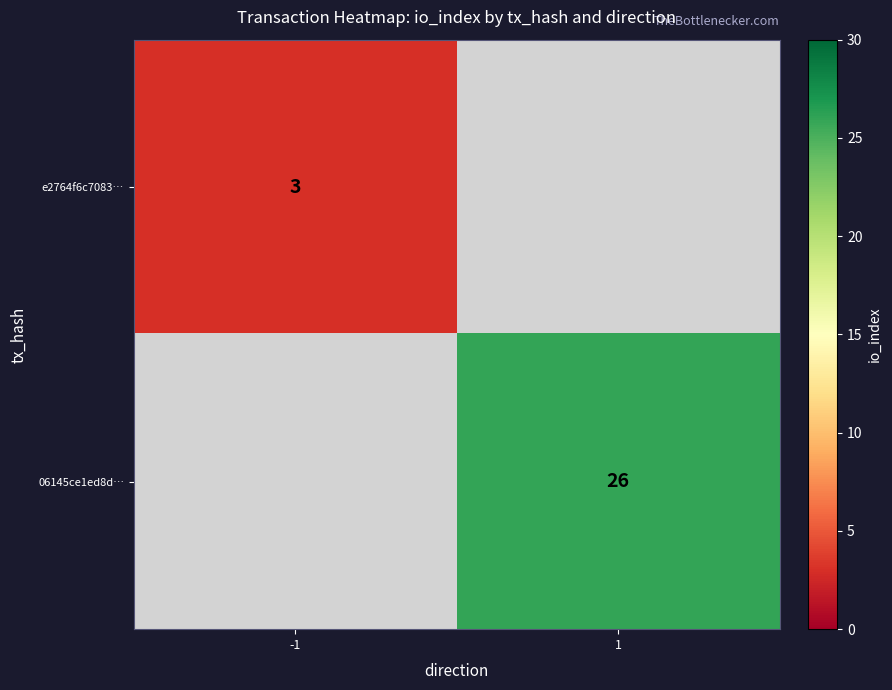

Count the number of data series in this chart.

2